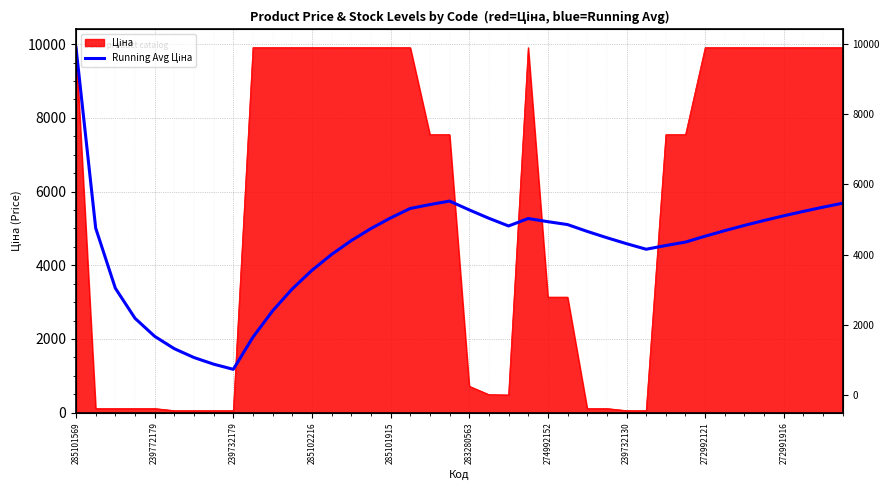

How many data points does each series have?

40